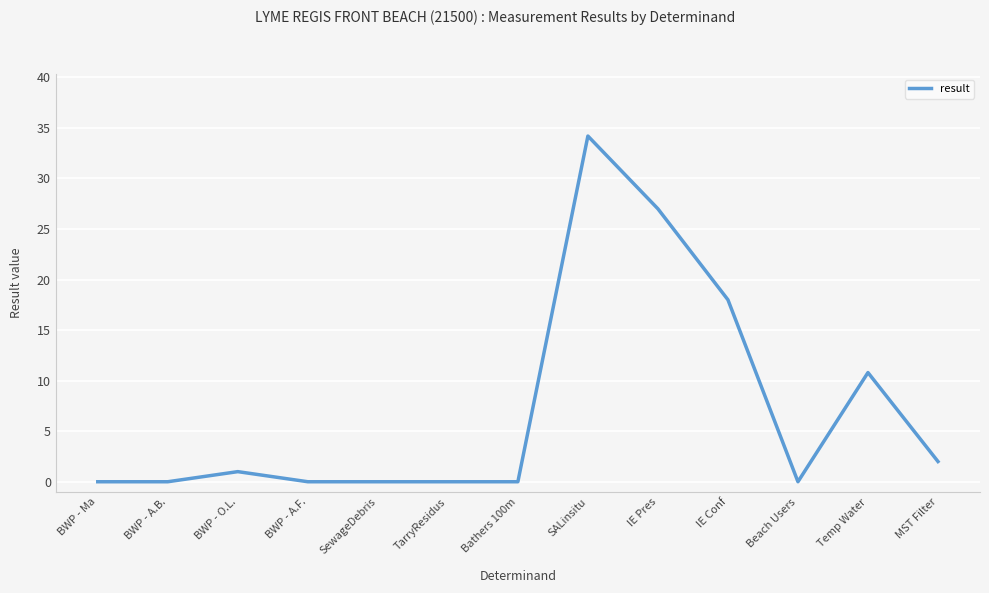

What position from the left is BWP - A.B.?

2